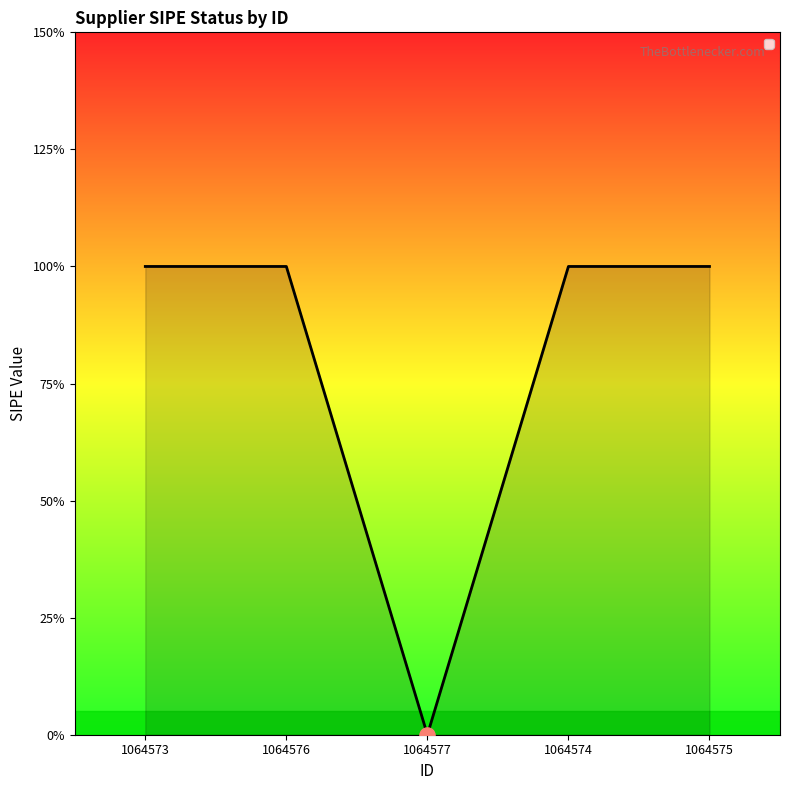

Between 1064576 and 1064573, which is larger?

1064576